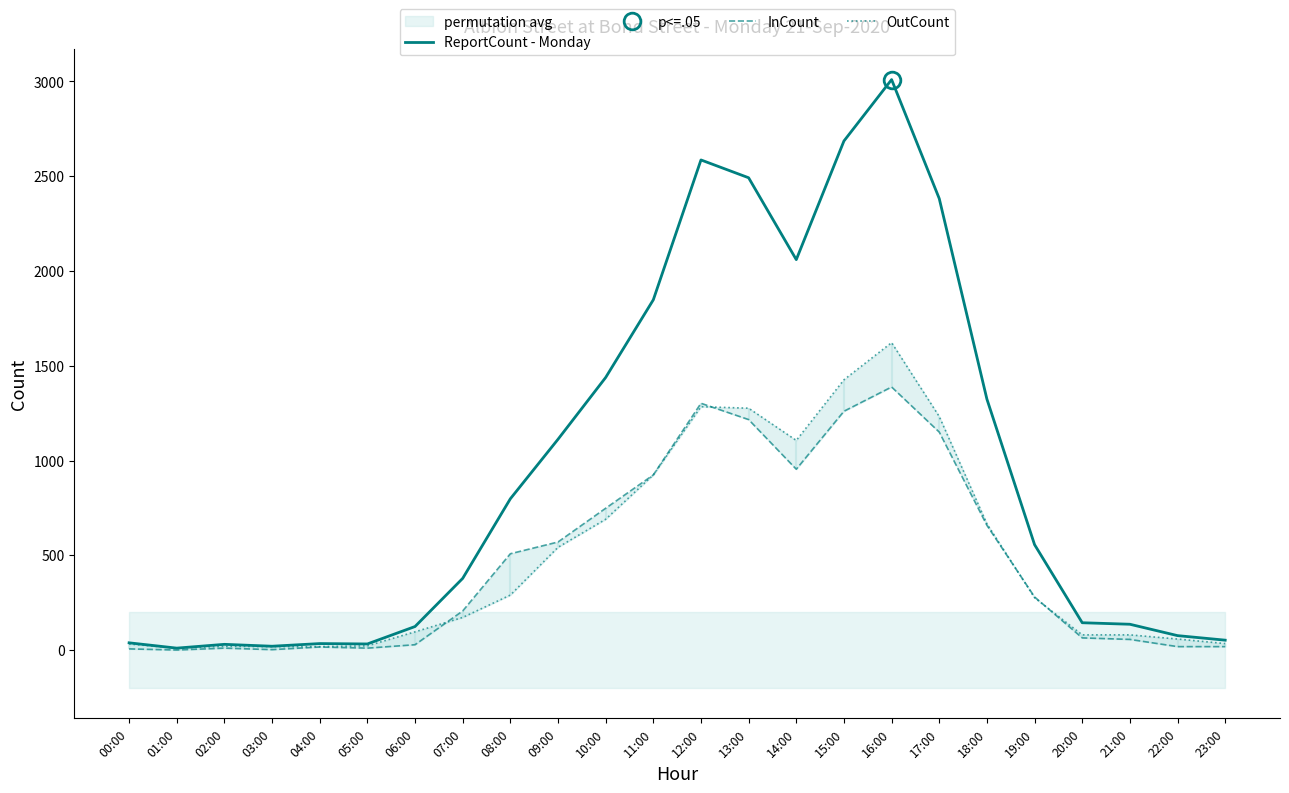

Rank the series by their maximum value, from lowest to highest.

InCount, OutCount, ReportCount - Monday